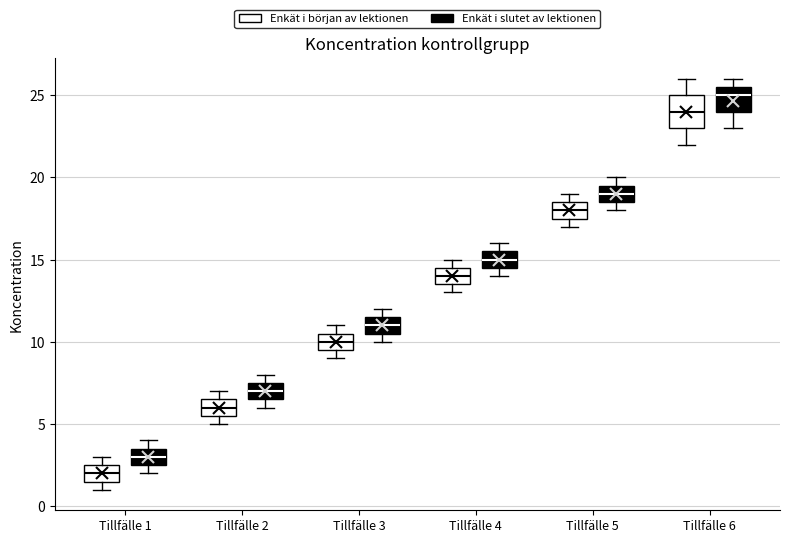

Reading left to right, transcribe this box plot: for each box, give where its median line is, the range the box spans, and where its two whiskers end, as read against the y-axis. The values are not printed on the chart, so give them approximately, as read against the axis.

Tillfälle 1 (Enkät i början av lektionen): median 2.0, box 1.5 to 2.5, whiskers 1.0 to 3.0
Tillfälle 1 (Enkät i slutet av lektionen): median 3.0, box 2.5 to 3.5, whiskers 2.0 to 4.0
Tillfälle 2 (Enkät i början av lektionen): median 6.0, box 5.5 to 6.5, whiskers 5.0 to 7.0
Tillfälle 2 (Enkät i slutet av lektionen): median 7.0, box 6.5 to 7.5, whiskers 6.0 to 8.0
Tillfälle 3 (Enkät i början av lektionen): median 10.0, box 9.5 to 10.5, whiskers 9.0 to 11.0
Tillfälle 3 (Enkät i slutet av lektionen): median 11.0, box 10.5 to 11.5, whiskers 10.0 to 12.0
Tillfälle 4 (Enkät i början av lektionen): median 14.0, box 13.5 to 14.5, whiskers 13.0 to 15.0
Tillfälle 4 (Enkät i slutet av lektionen): median 15.0, box 14.5 to 15.5, whiskers 14.0 to 16.0
Tillfälle 5 (Enkät i början av lektionen): median 18.0, box 17.5 to 18.5, whiskers 17.0 to 19.0
Tillfälle 5 (Enkät i slutet av lektionen): median 19.0, box 18.5 to 19.5, whiskers 18.0 to 20.0
Tillfälle 6 (Enkät i början av lektionen): median 24.0, box 23.0 to 25.0, whiskers 22.0 to 26.0
Tillfälle 6 (Enkät i slutet av lektionen): median 25.0, box 24.0 to 25.5, whiskers 23.0 to 26.0